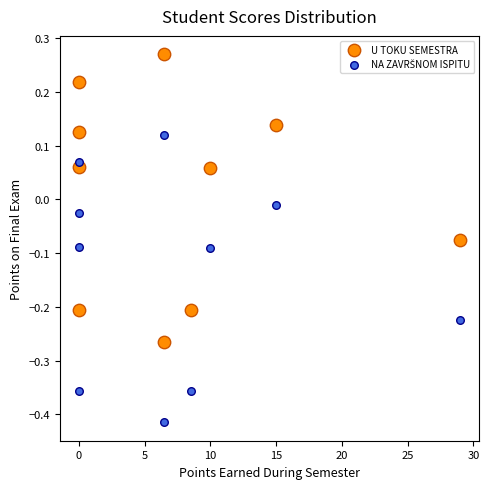

Which series contains the highest Y value?

U TOKU SEMESTRA